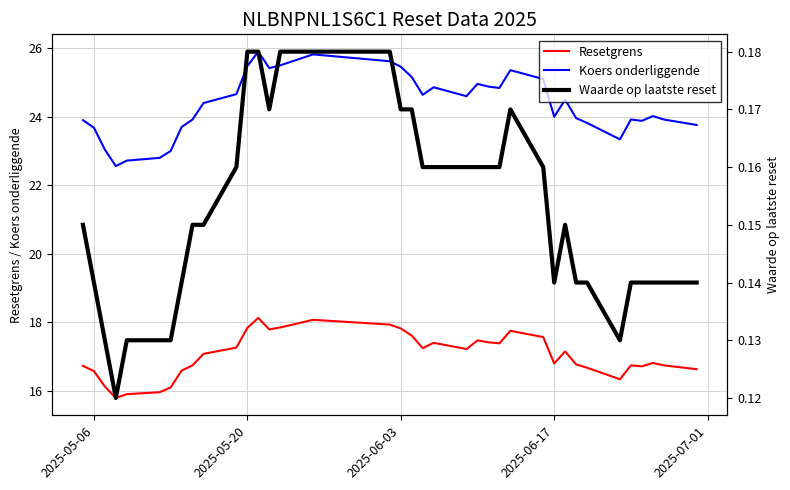

What is the lowest value of the Koers onderliggende series?

22.6